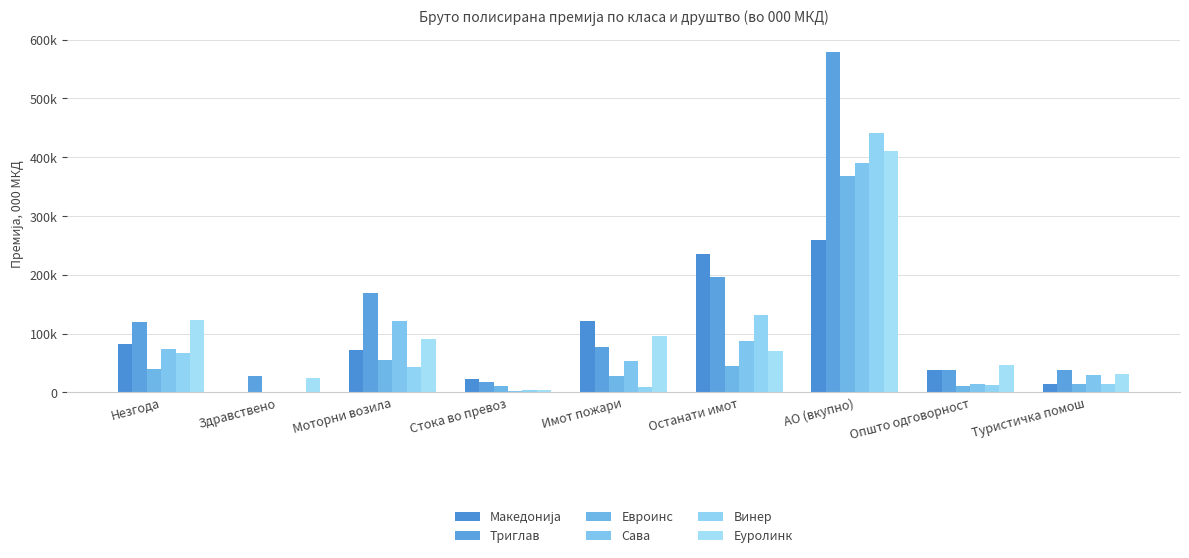

Reading left to right, list all the values displayed in this chart.

Македонија: Незгода=82950	Здравствено=83	Моторни возила=71892	Стока во превоз=22065	Имот пожари=121100	Останати имот=234665	АО (вкупно)=259560	Општо одговорност=38133	Туристичка помош=15076
Триглав: Незгода=120210	Здравствено=28522	Моторни возила=169109	Стока во превоз=18236	Имот пожари=76454	Останати имот=196187	АО (вкупно)=578441	Општо одговорност=38863	Туристичка помош=37214
Евроинс: Незгода=40201	Здравствено=0	Моторни возила=55682	Стока во превоз=10913	Имот пожари=27464	Останати имот=45643	АО (вкупно)=367296	Општо одговорност=11084	Туристичка помош=13768
Сава: Незгода=74563	Здравствено=1363	Моторни возила=120786	Стока во превоз=2790	Имот пожари=52964	Останати имот=87129	АО (вкупно)=390948	Општо одговорност=14927	Туристичка помош=29997
Винер: Незгода=67276	Здравствено=590	Моторни возила=43188	Стока во превоз=4778	Имот пожари=8941	Останати имот=131428	АО (вкупно)=440763	Општо одговорност=13202	Туристичка помош=14257
Еуролинк: Незгода=123295	Здравствено=24358	Моторни возила=90576	Стока во превоз=3263	Имот пожари=95480	Останати имот=69956	АО (вкупно)=410335	Општо одговорност=46802	Туристичка помош=32054